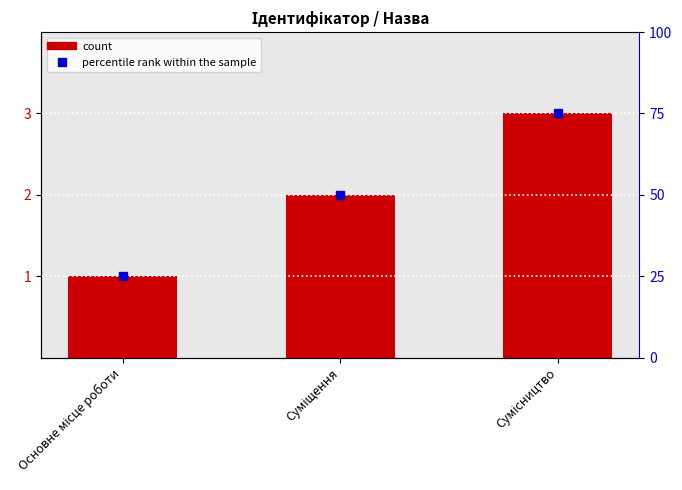

What is the sum of all values?

6